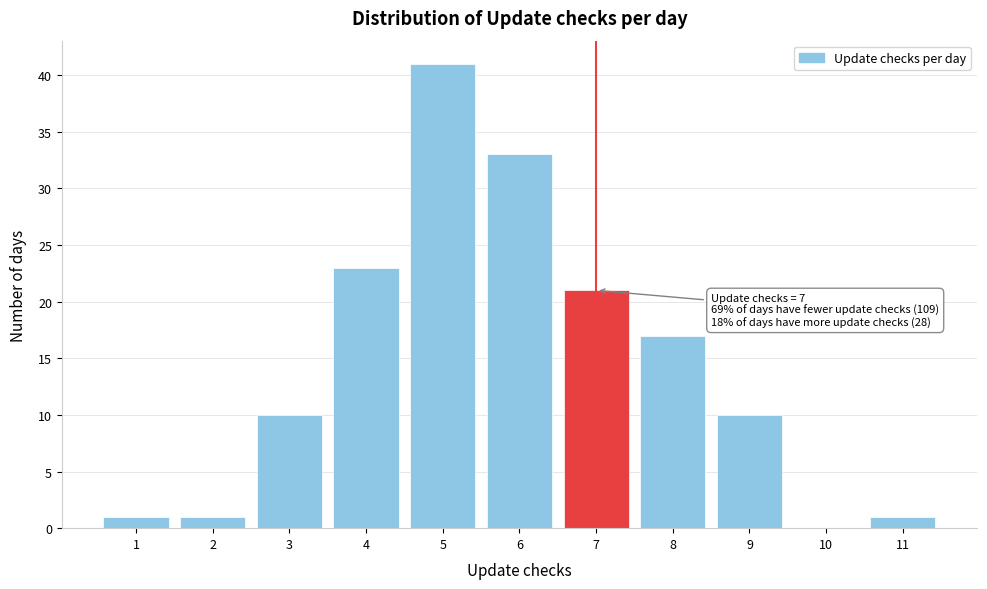

Over which range of the x-axis is the bar tallest?

4.5 to 5.5